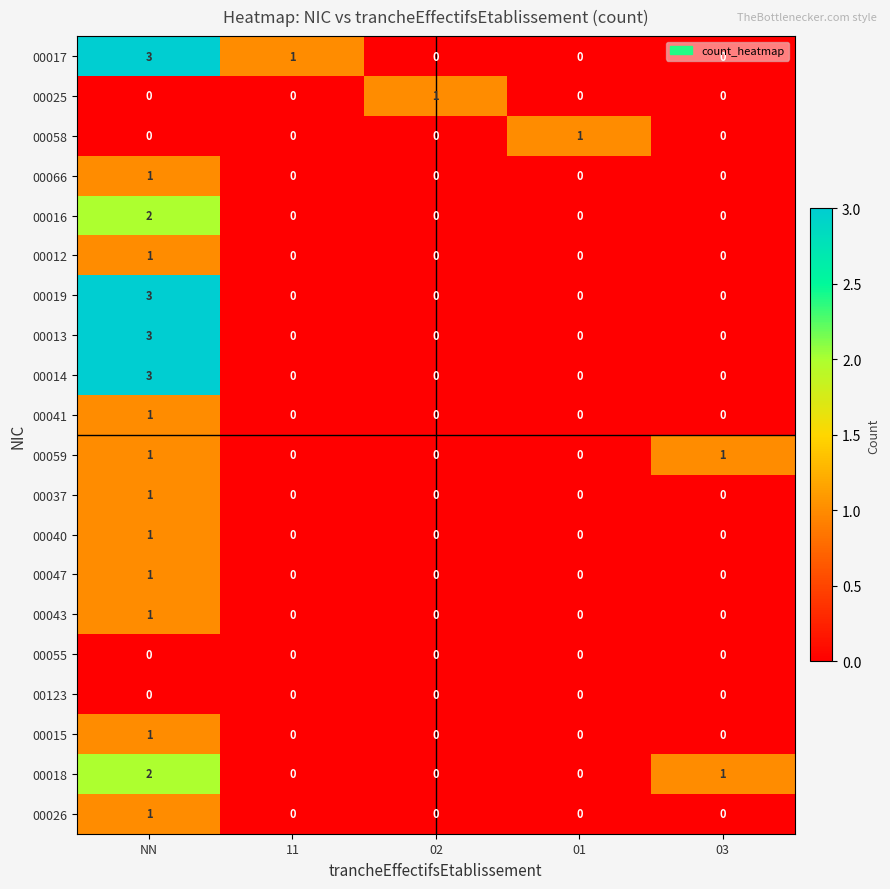

Which series has the largest total across all categories?

00017